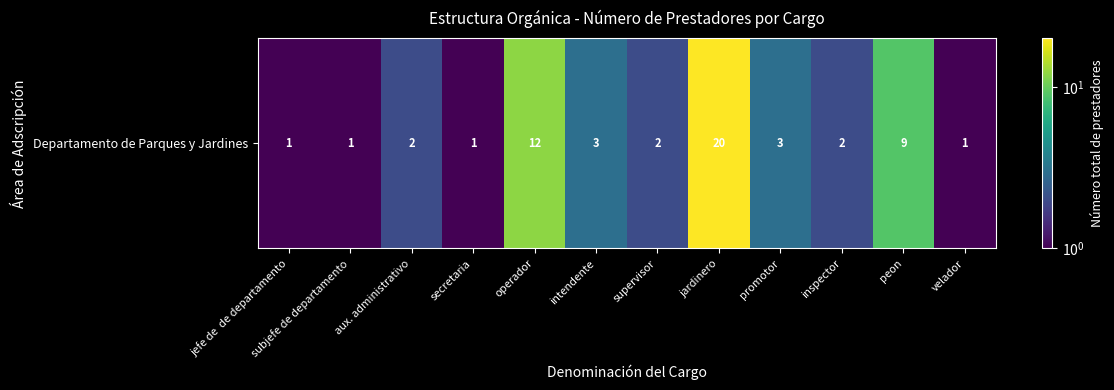

Rank the categories by value from highest to lowest.

jardinero, operador, peon, intendente, promotor, aux. administrativo, supervisor, inspector, jefe de  de departamento, subjefe de departamento, secretaria, velador